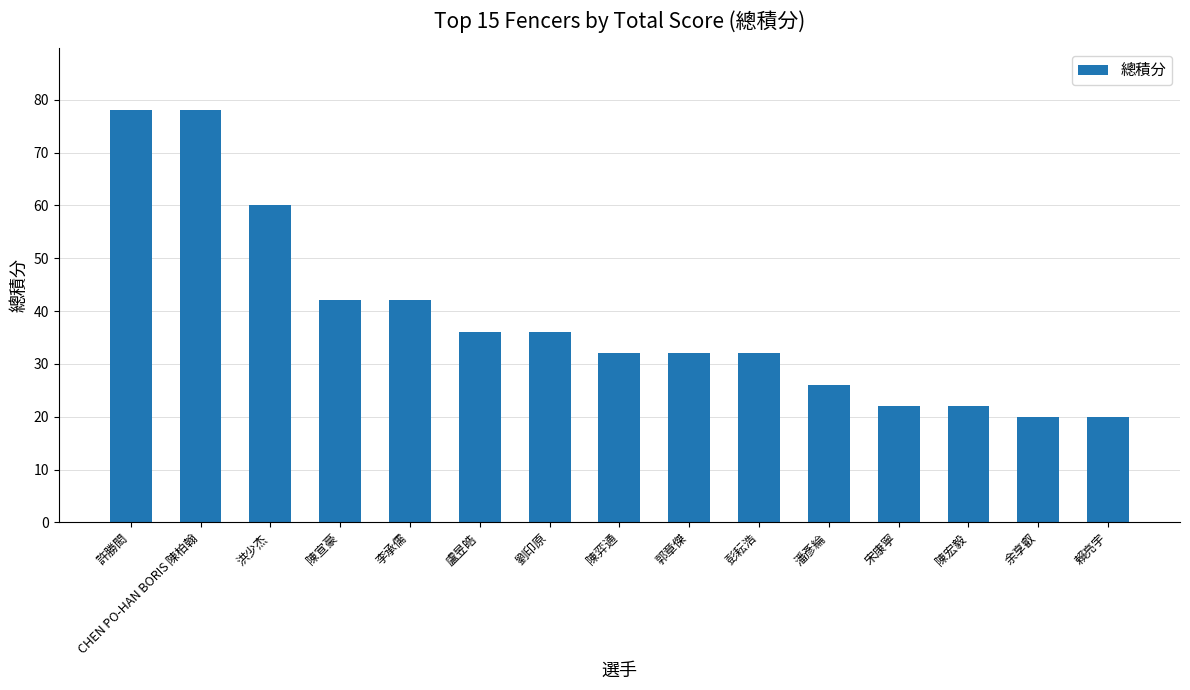

What position from the left is 洪少杰?

3